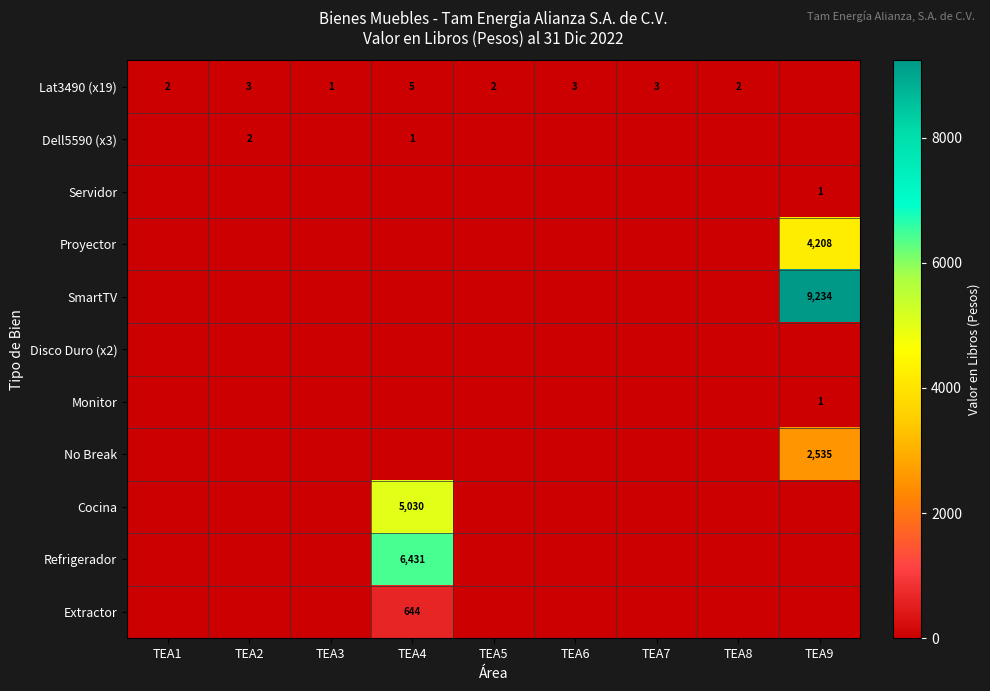

The Lat3490 (x19) series shows 2 at TEA1. True or false?

True